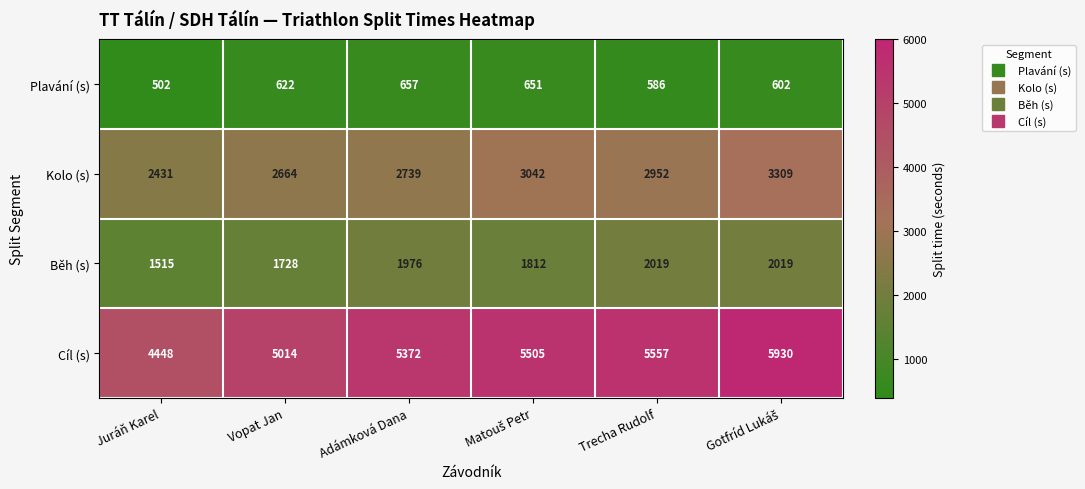

Which series has the largest range (max minus min)?

Cíl (s)